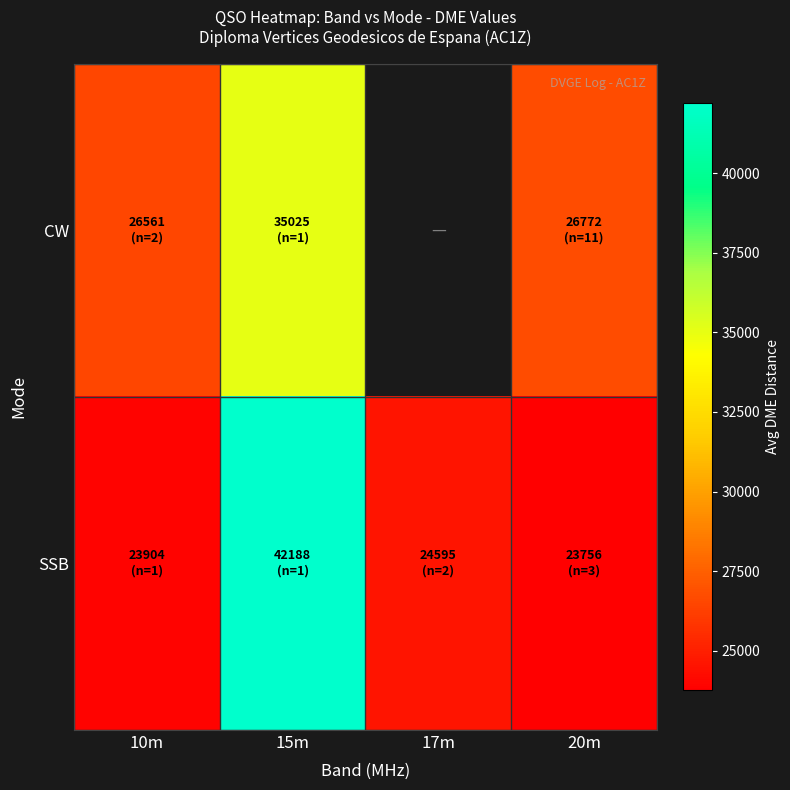

Between 15m and 10m, which is larger?

15m